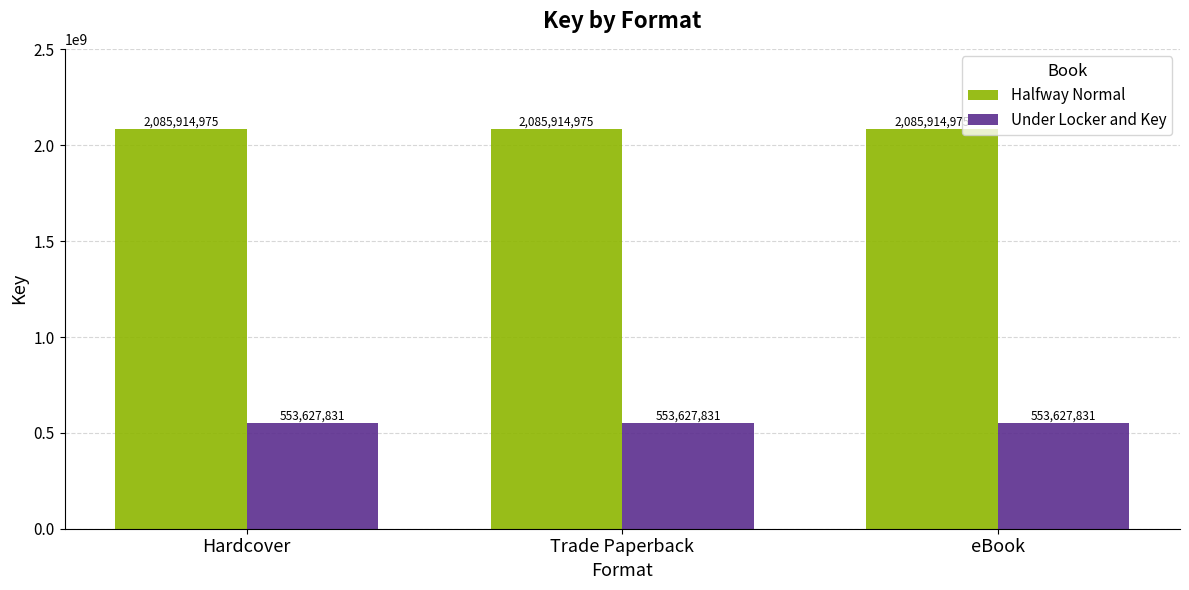

Reading left to right, extract all data points from this chart.

Halfway Normal: 2085914975	2085914975	2085914975
Under Locker and Key: 553627831	553627831	553627831